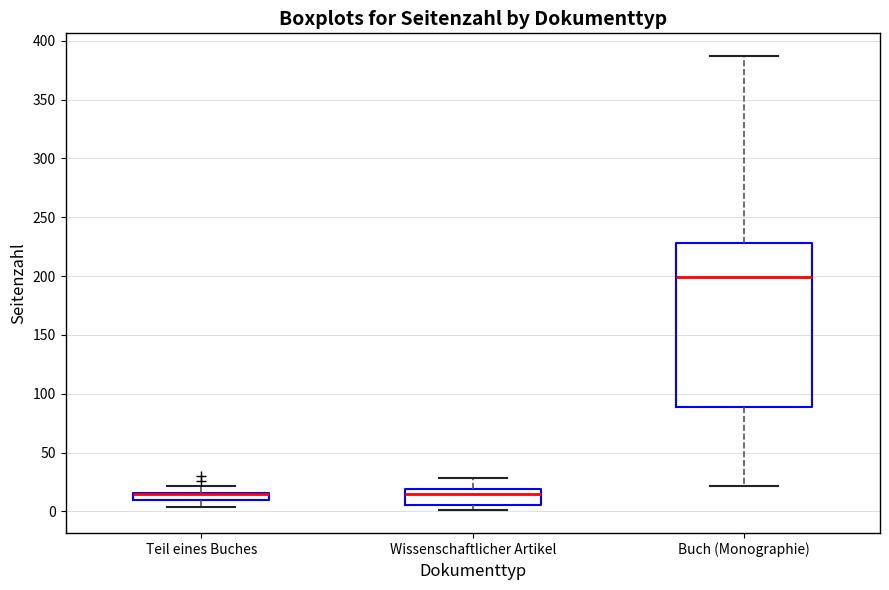

Comparing the boxes themselves (not the whiskers), which one is the tallest?

Buch (Monographie)